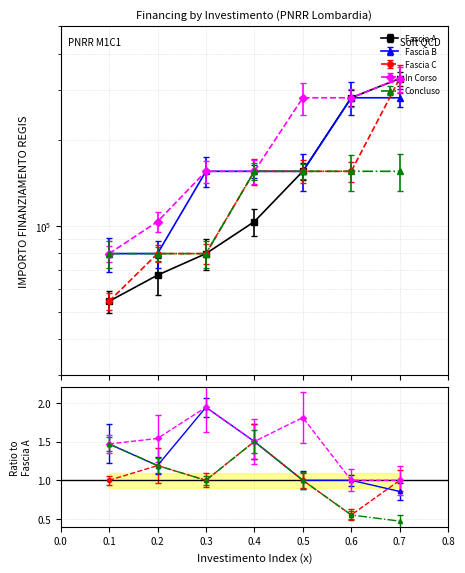

True or false: Fascia A and Fascia C intersect in this chart.

False